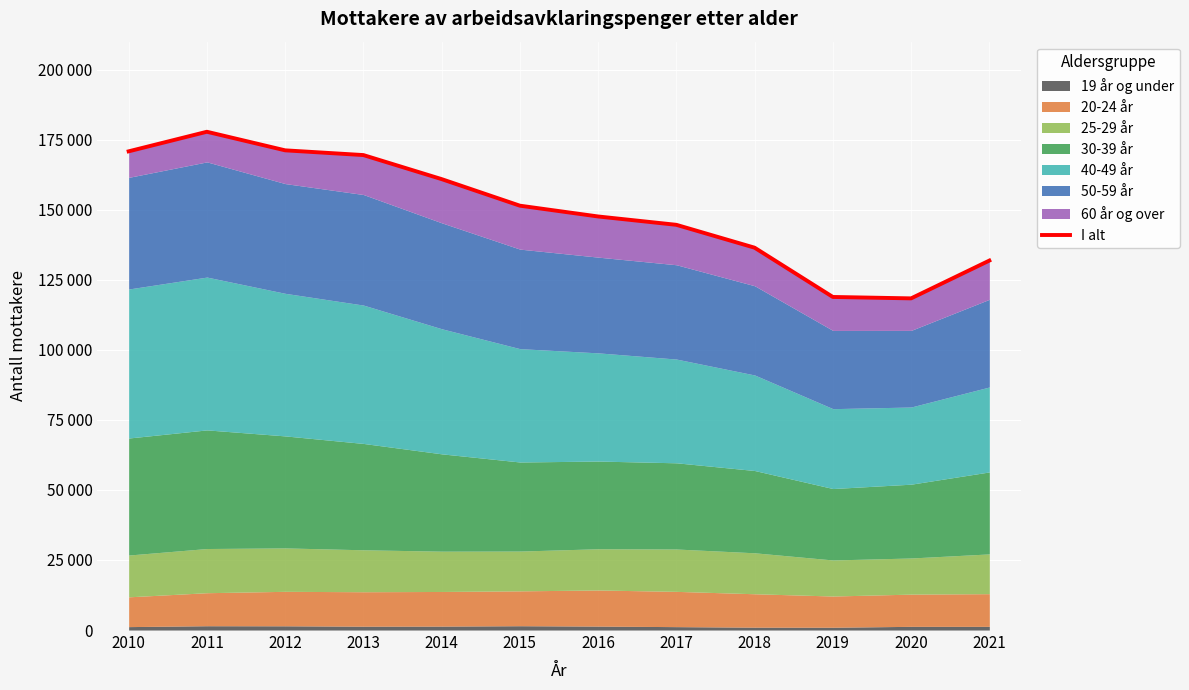

What is the sum of the values at 2018 and 2014?

297407